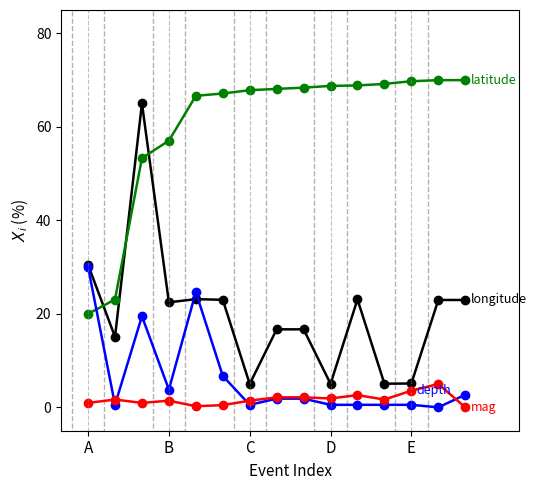

What is the maximum value shown in the chart?

70.0